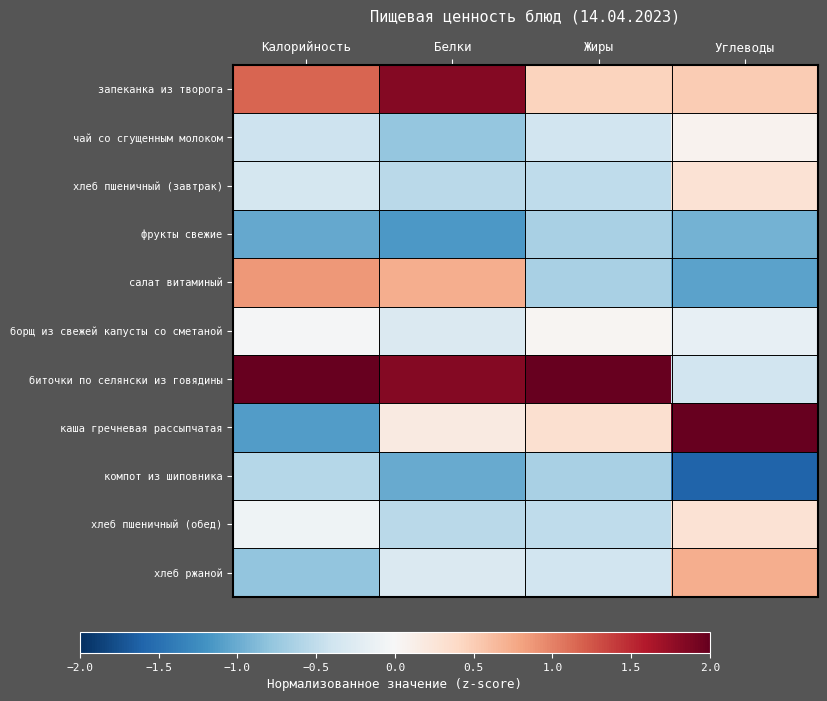

At which category is the sum across all series the highest?

Калорийность